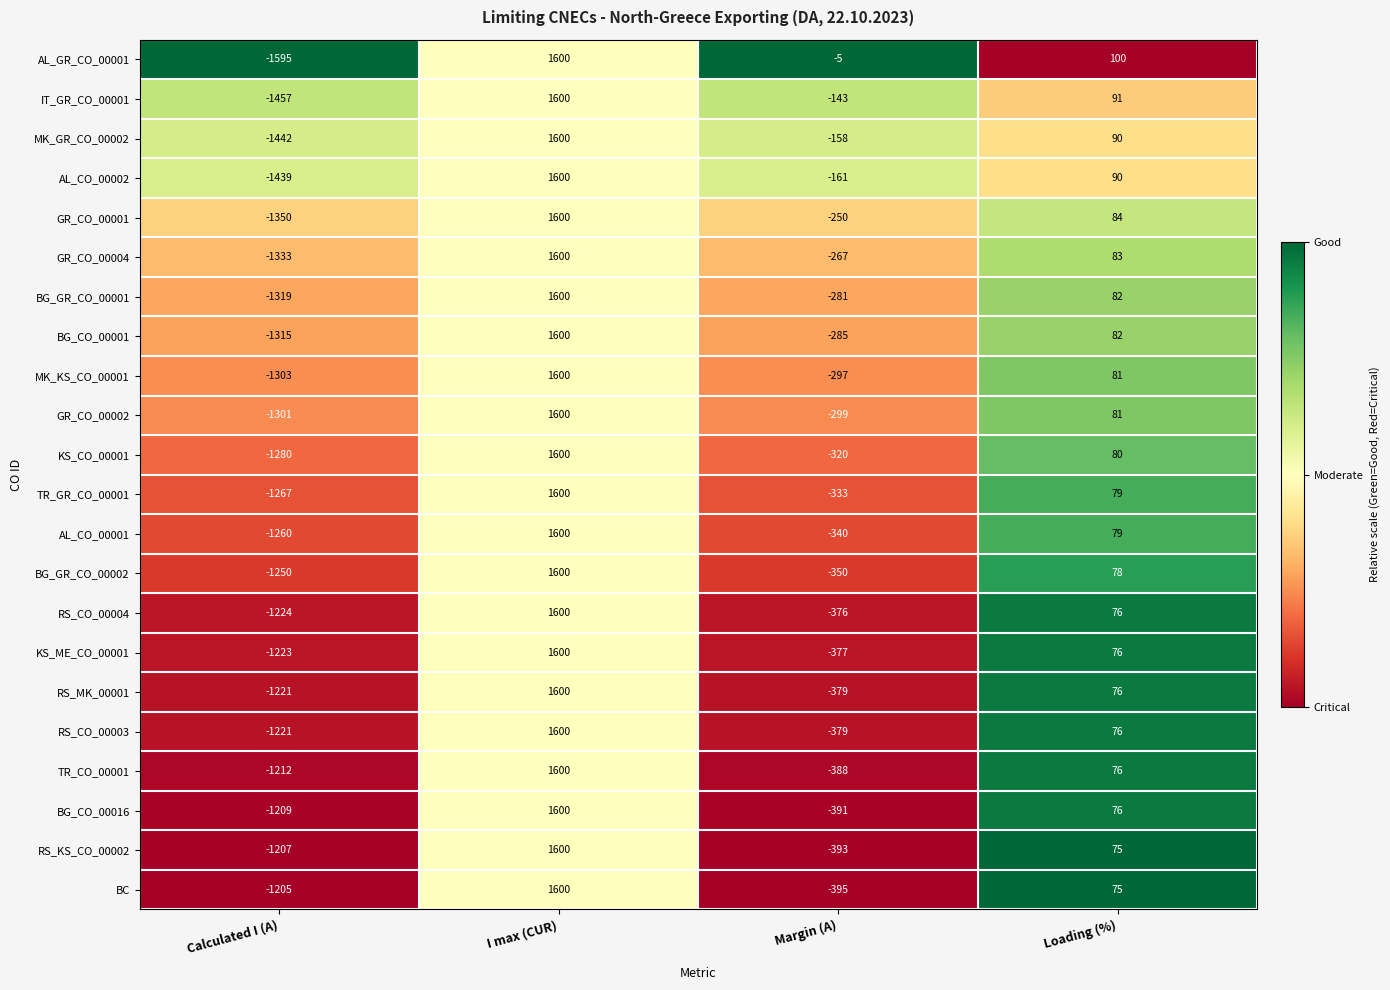

Which series has the largest range (max minus min)?

AL_GR_CO_00001